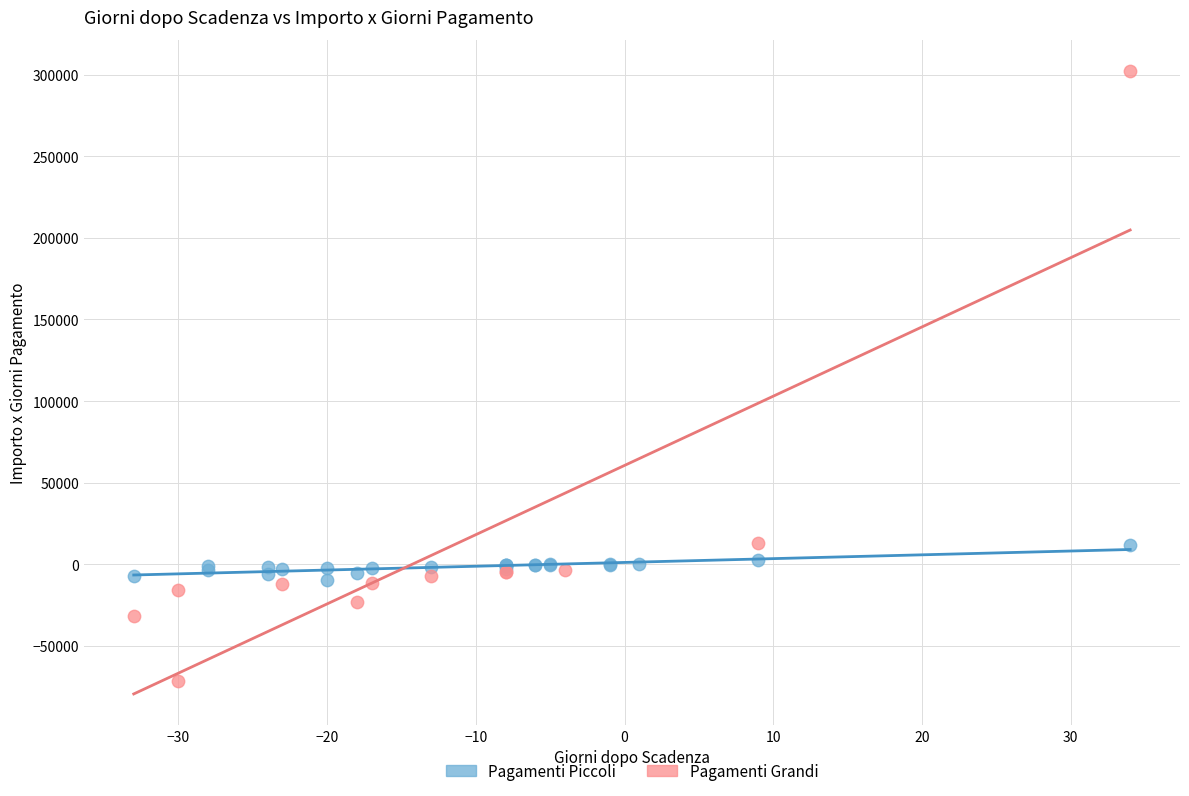

Which series contains the highest Y value?

Pagamenti Grandi